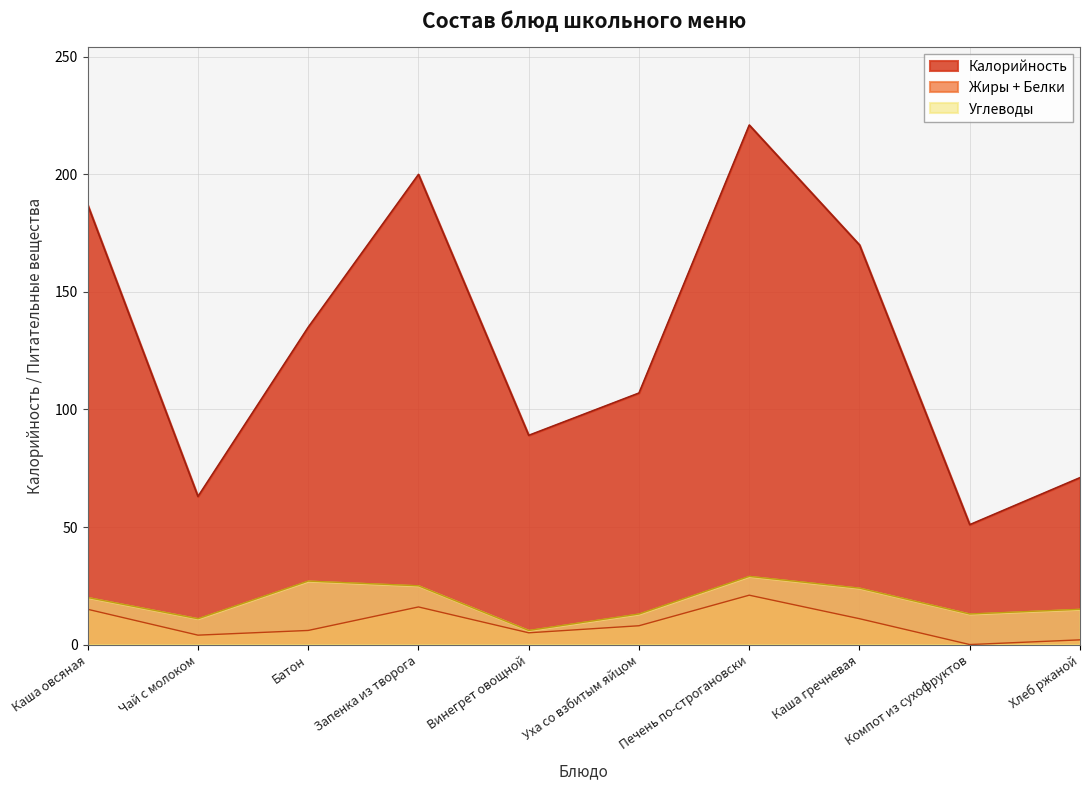

In Калорийность, how many points are higher than both neighbors (excluding endpoints)?

2